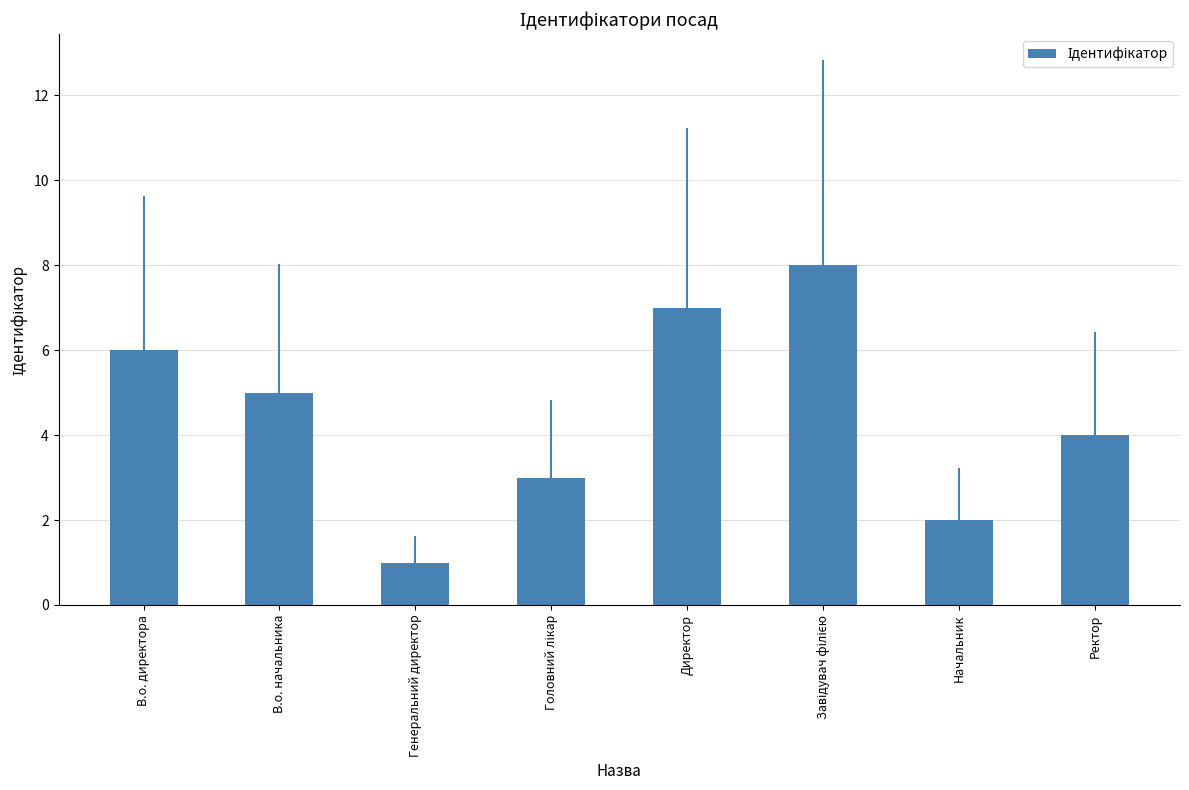

What is the sum of all values?

36